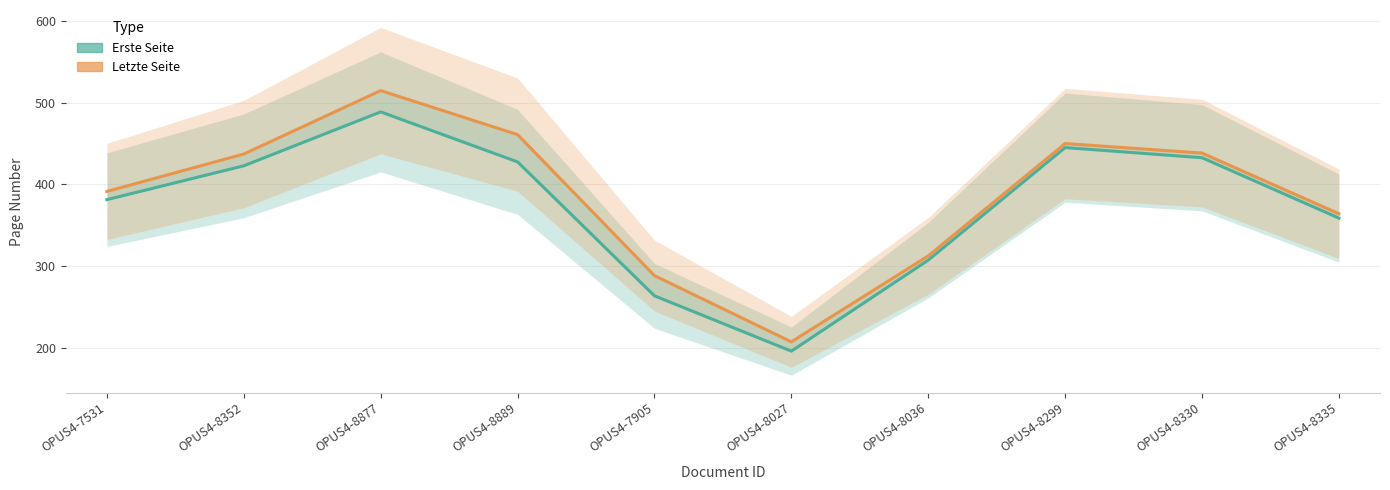

True or false: Letzte Seite and Erste Seite intersect in this chart.

False